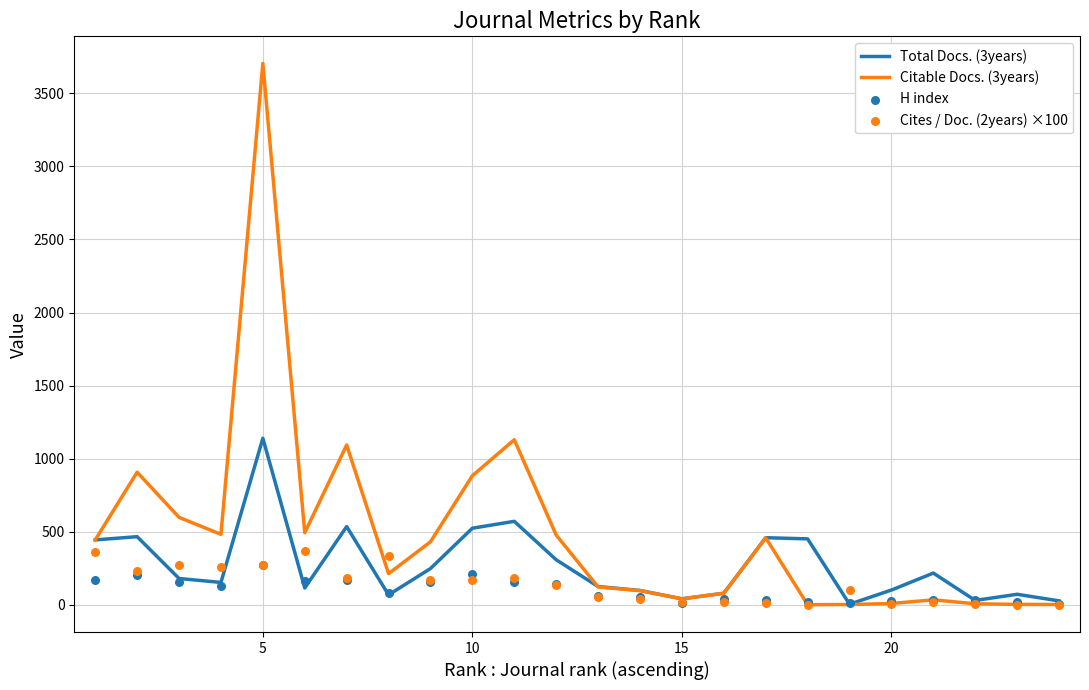

Which series has the widest spread of Y values?

Citable Docs. (3years)